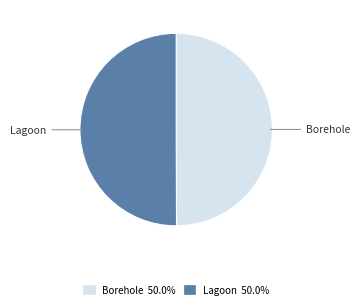

Count the number of slices in the pie.

2